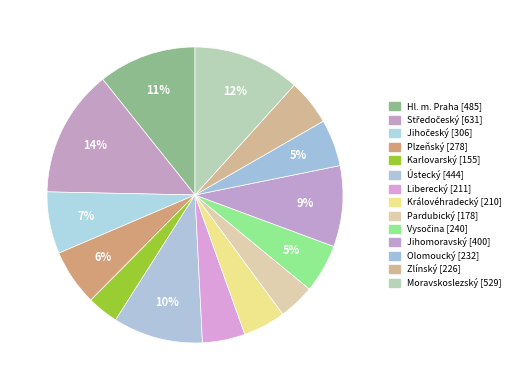

Which category has the smallest portion of the pie?

Karlovarský